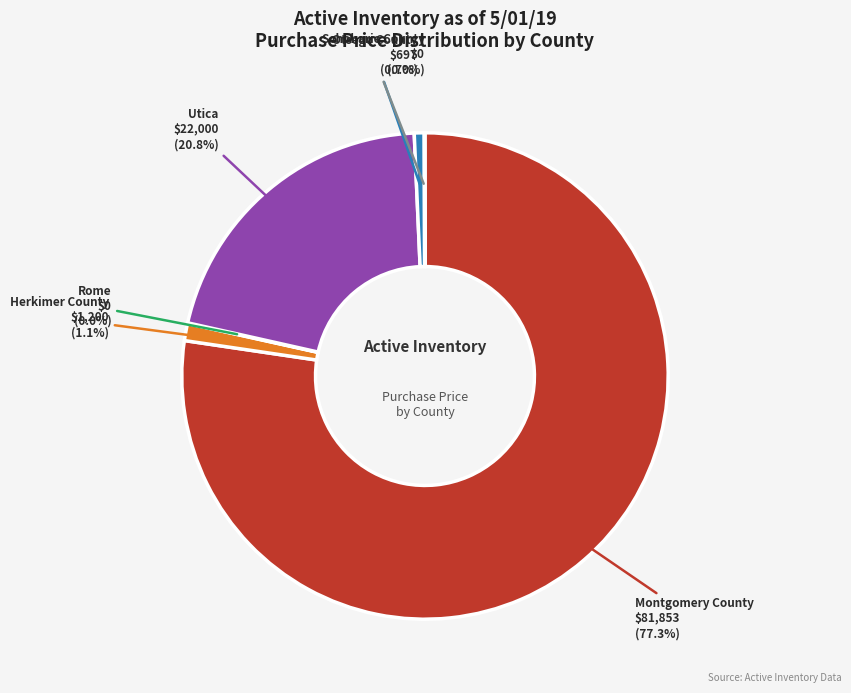

Is there any slice that represents more than half of the pie?

Yes